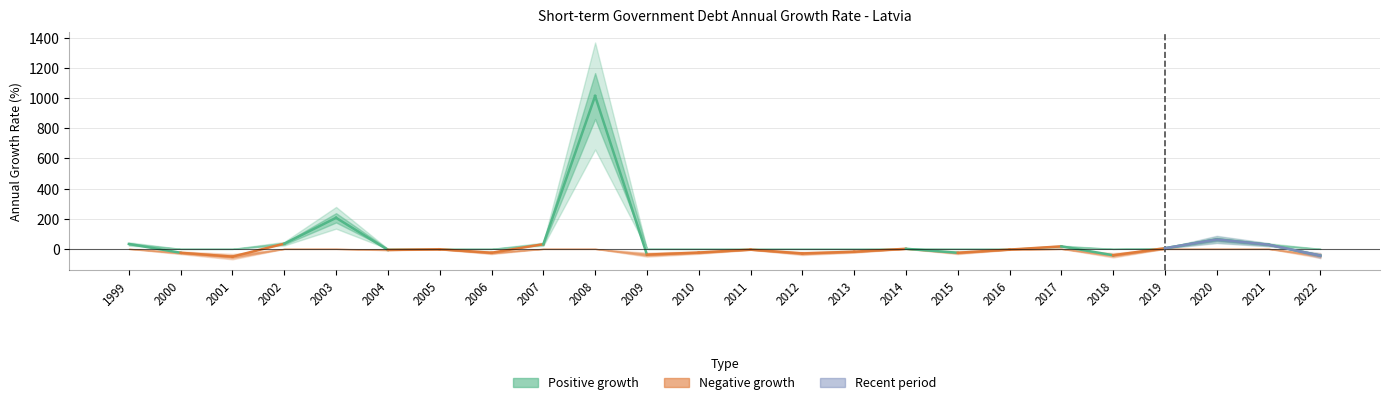

True or false: the data shows 27.9 at 2017.

False